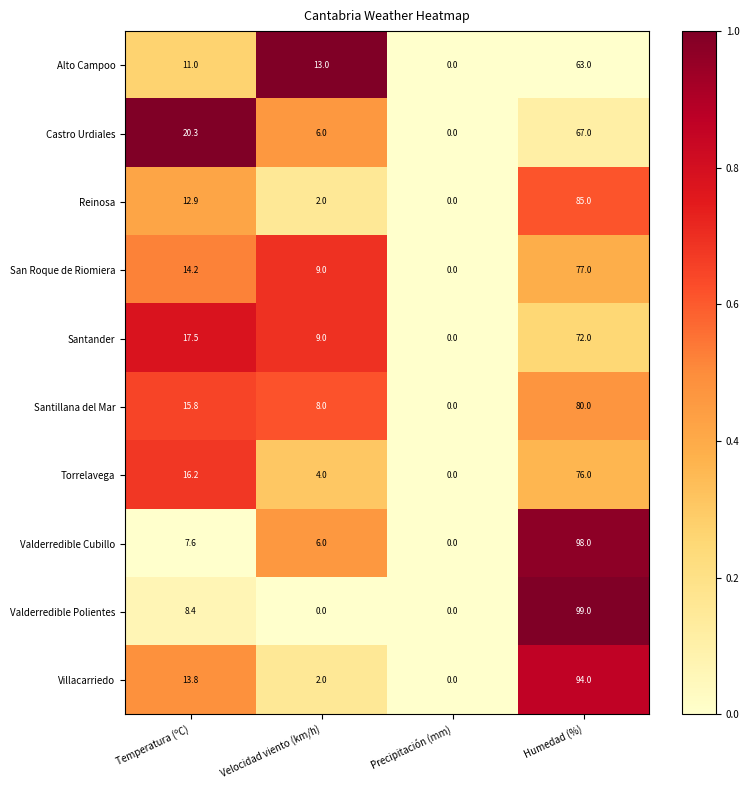

Is the value of Castro Urdiales at Humedad (%) greater than the value of Alto Campoo at Humedad (%)?

Yes